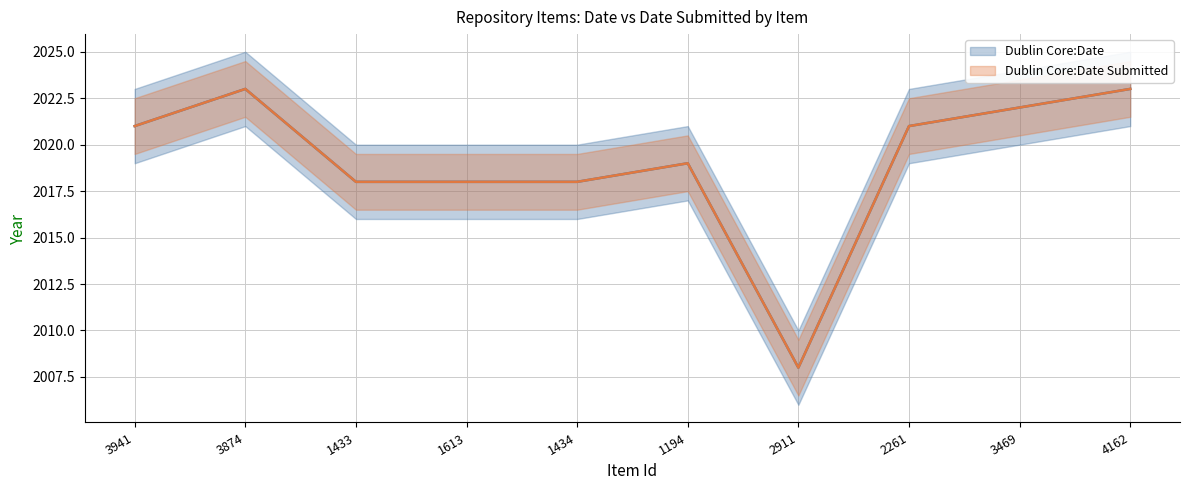

At which category does the chart reach its minimum across all series?

2911